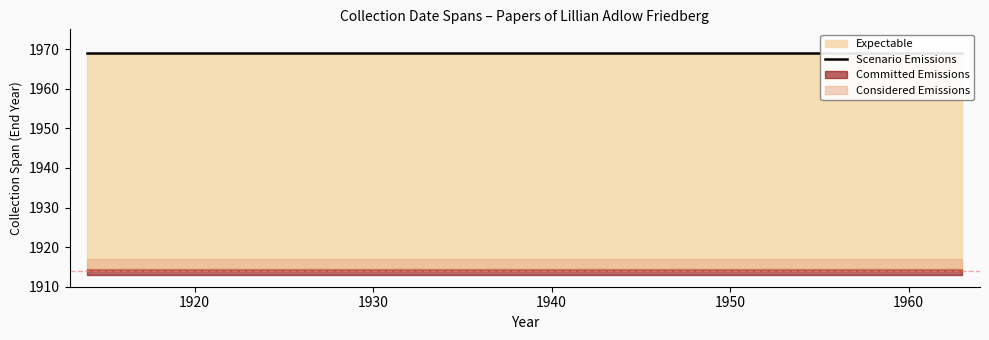

True or false: End Year and Start Year intersect in this chart.

False